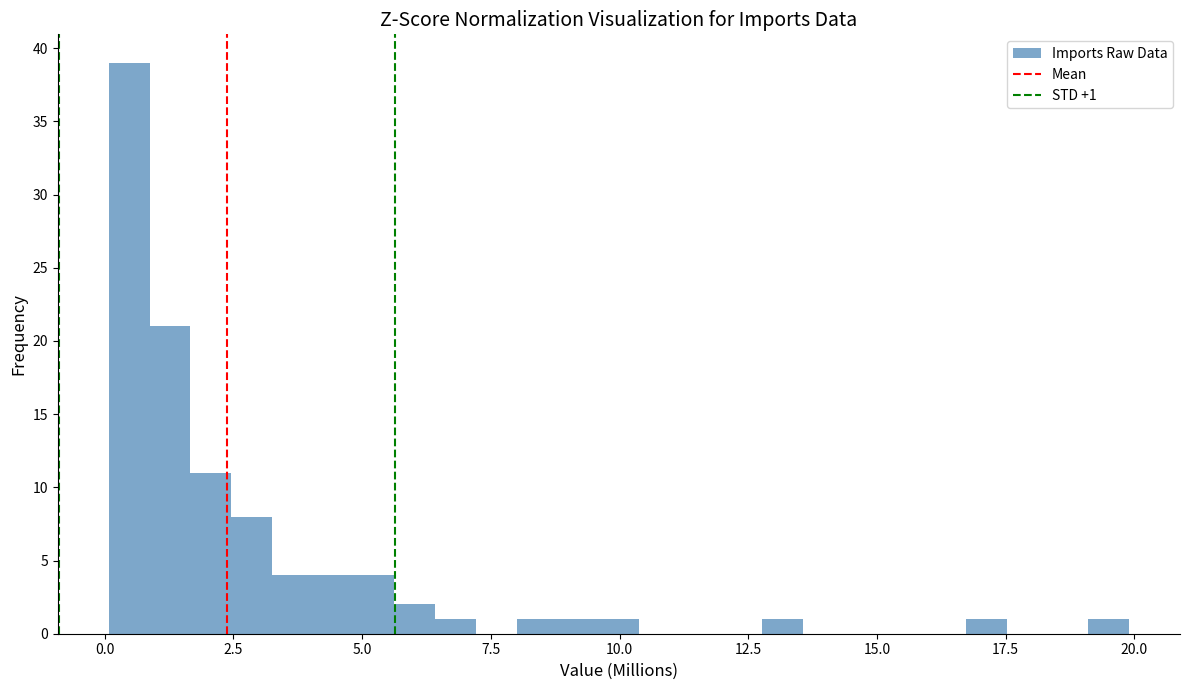

Around what value on the x-axis is the tallest bar? Give the approximate position of its centre, as read against the axis.

0.5